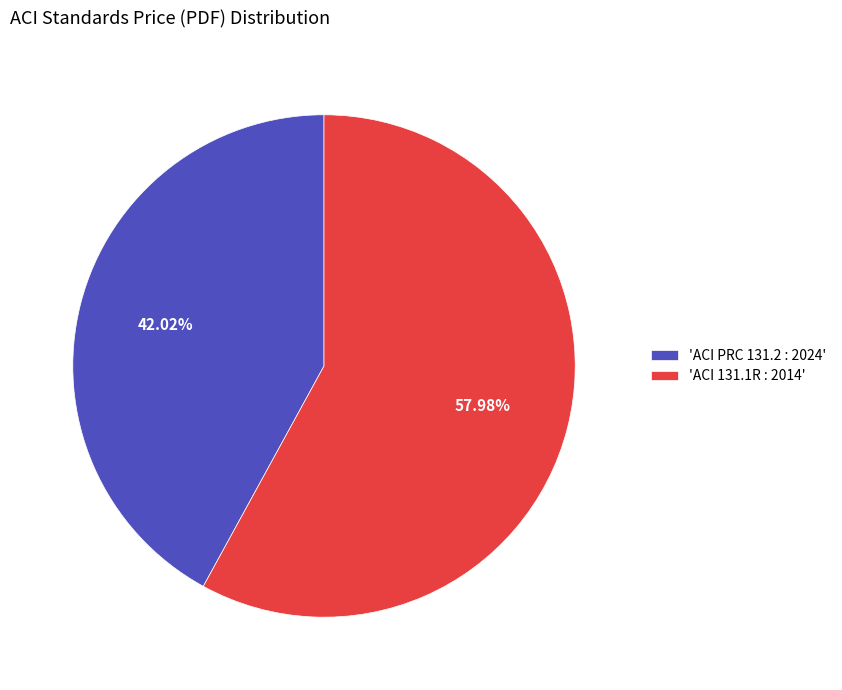

Count the number of slices in the pie.

2